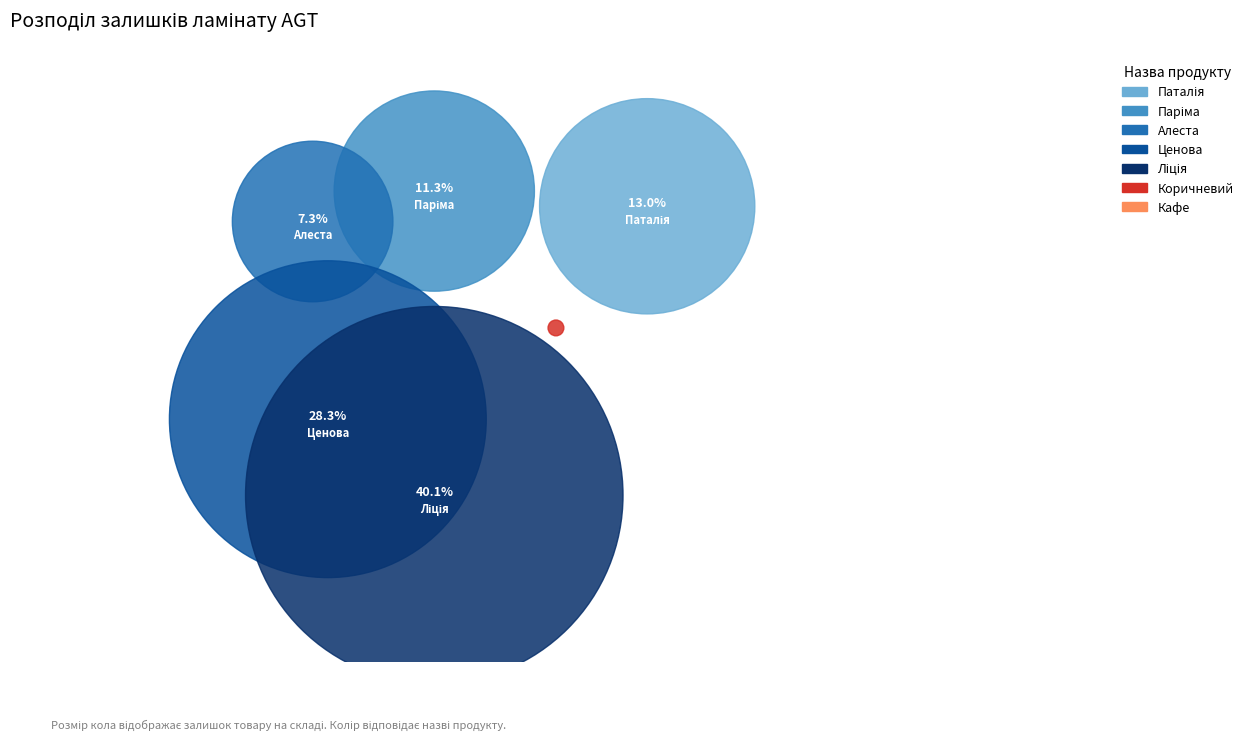

To the nearest percent, what is the combined percentage of Паріма and Алеста?

19%